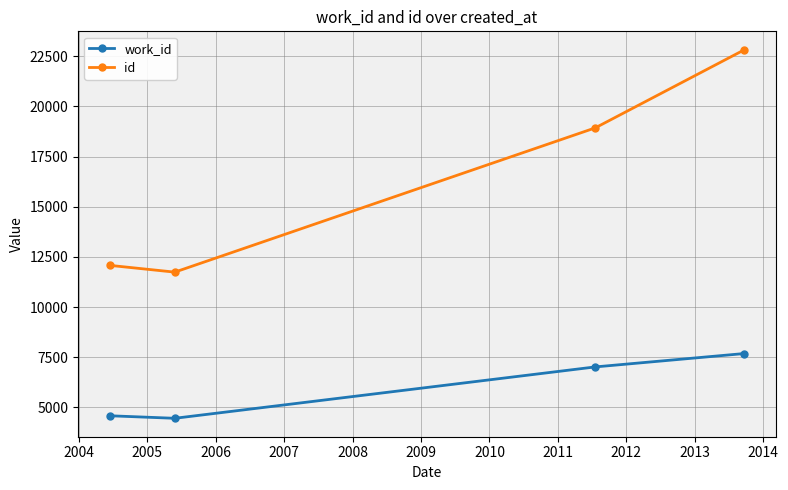

What is the maximum value shown in the chart?

22827